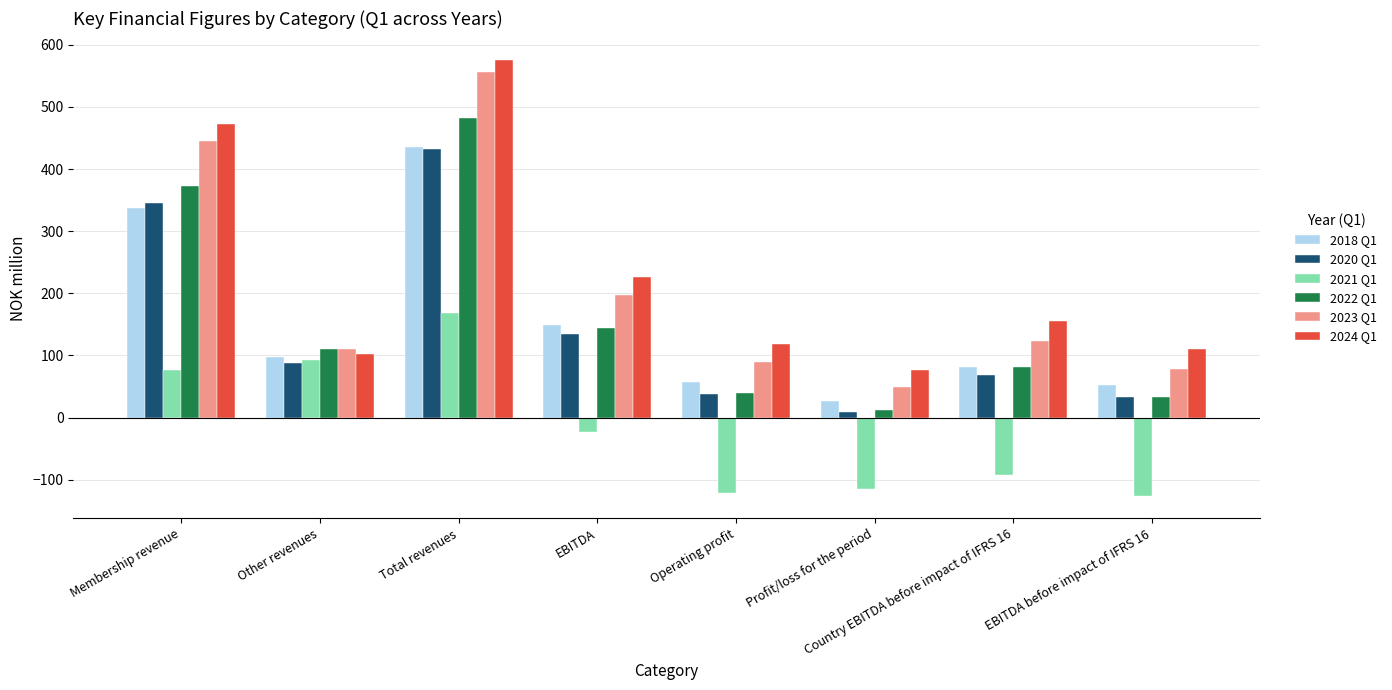

Rank the series at Membership revenue from highest to lowest value.

2024 Q1, 2023 Q1, 2022 Q1, 2020 Q1, 2018 Q1, 2021 Q1